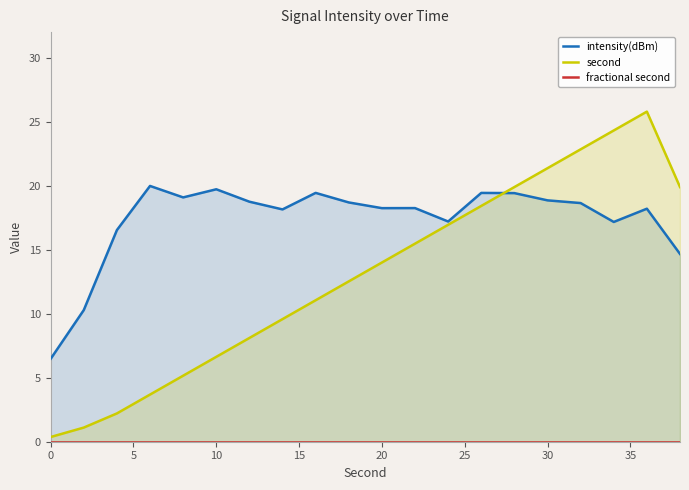

List the series in order of their peak value, highest first.

second, intensity(dBm), fractional second